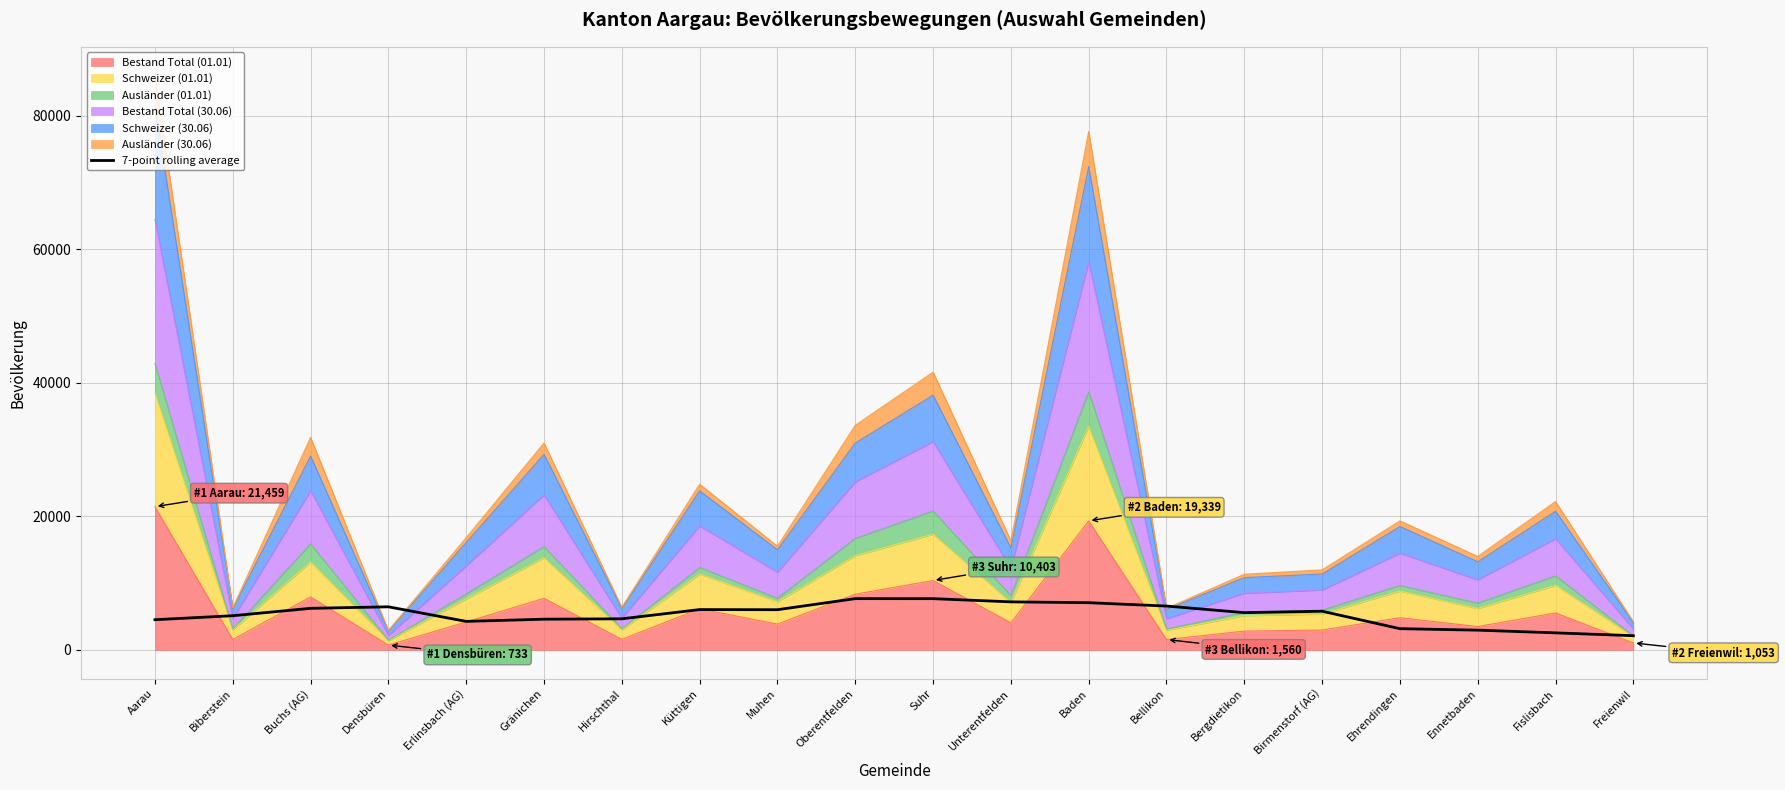

What position from the left is Fislisbach?

19